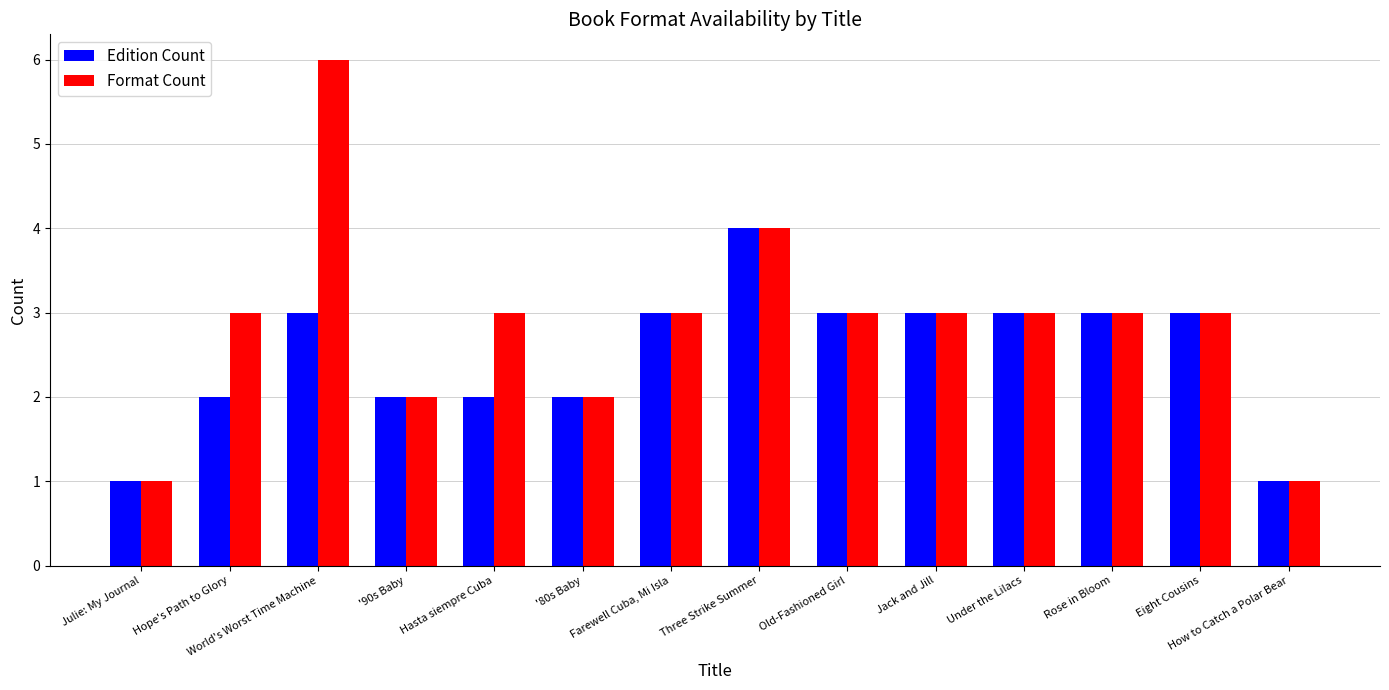

Rank the series by their maximum value, from highest to lowest.

Format Count, Edition Count